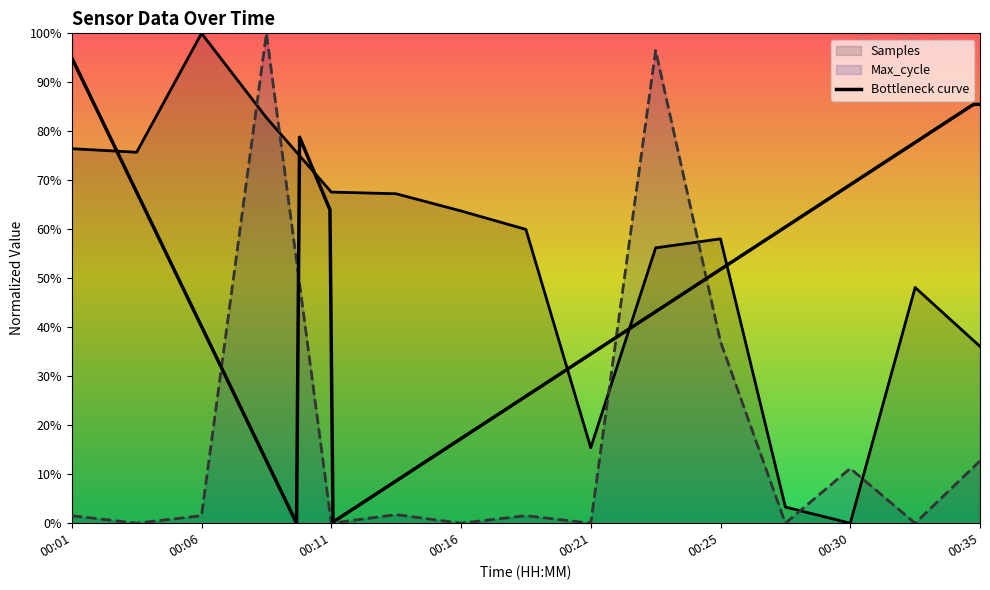

At how many categories does at least one series exceed 0?

15